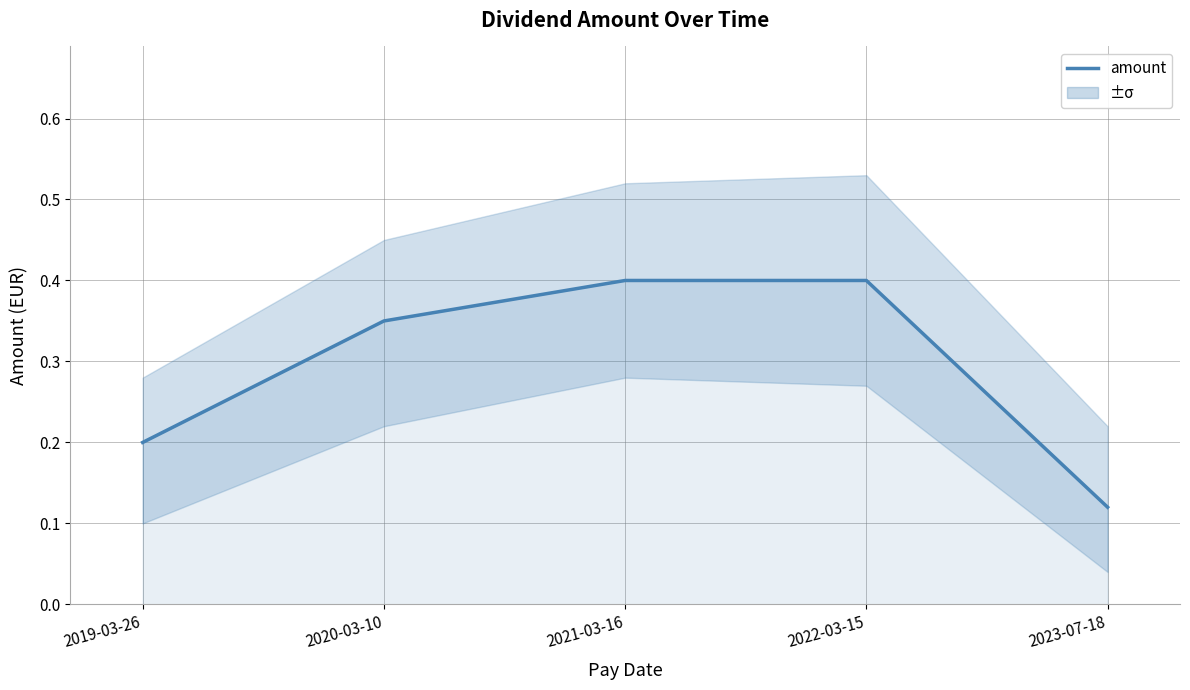

The value at 2023-07-18 is 0.1. True or false?

True